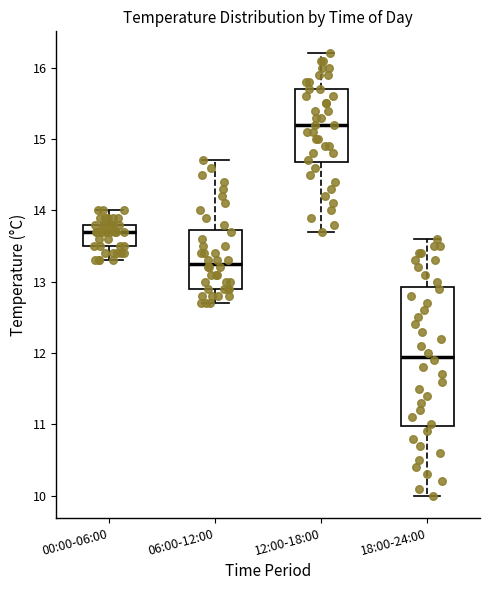

Reading left to right, transcribe this box plot: for each box, give where its median line is, the range the box spans, and where its two whiskers end, as read against the y-axis. The values are not printed on the chart, so give them approximately, as read against the axis.

00:00-06:00: median 13.7, box 13.5 to 13.8, whiskers 13.3 to 14.0
06:00-12:00: median 13.3, box 12.9 to 13.7, whiskers 12.7 to 14.7
12:00-18:00: median 15.2, box 14.7 to 15.7, whiskers 13.7 to 16.2
18:00-24:00: median 12.0, box 11.0 to 12.9, whiskers 10.0 to 13.6